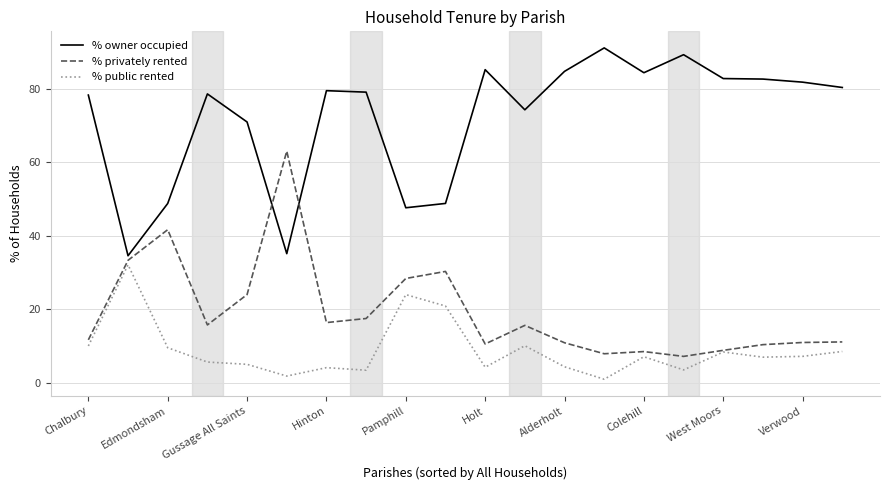

True or false: % owner occupied and % privately rented cross at least once.

True